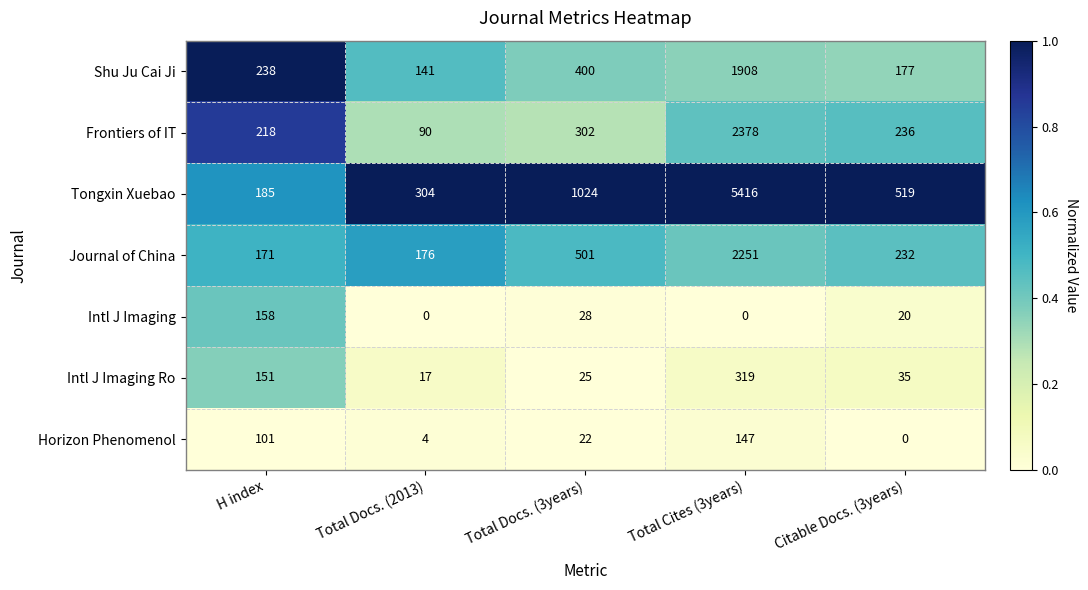

Rank the series at Total Cites (3years) from highest to lowest value.

Tongxin Xuebao, Frontiers of IT, Journal of China, Shu Ju Cai Ji, Intl J Imaging Ro, Horizon Phenomenol, Intl J Imaging